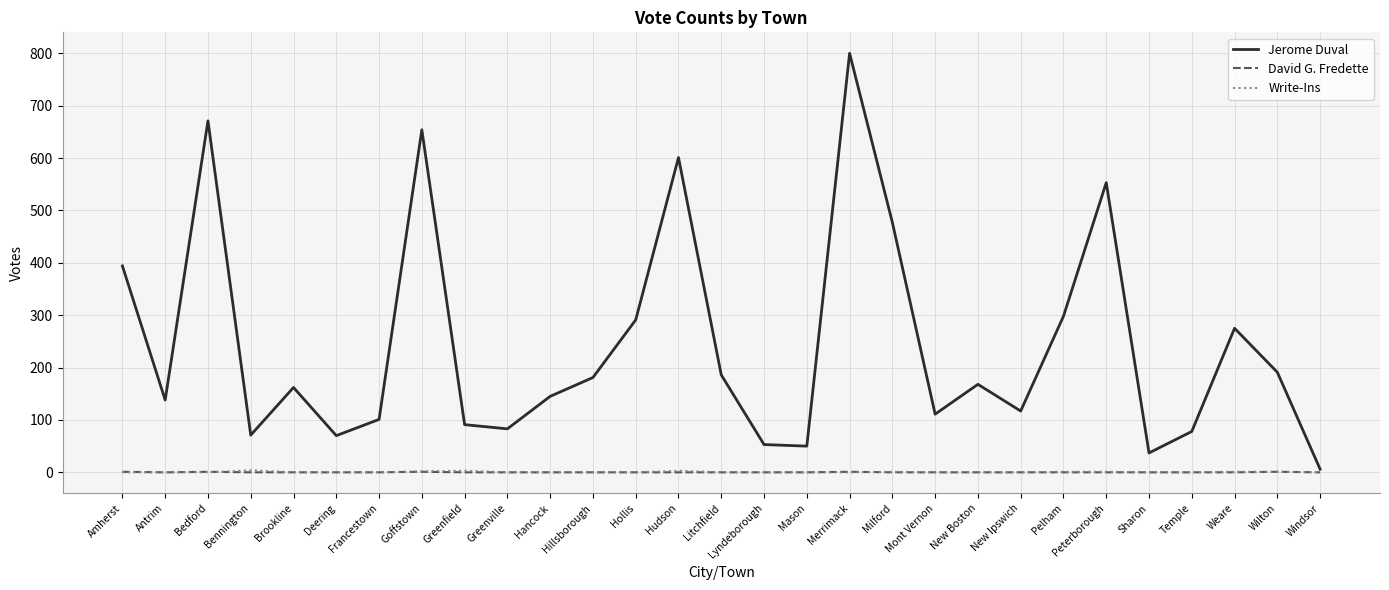

What are all the series names shown in the legend?

Jerome Duval, David G. Fredette, Write-Ins